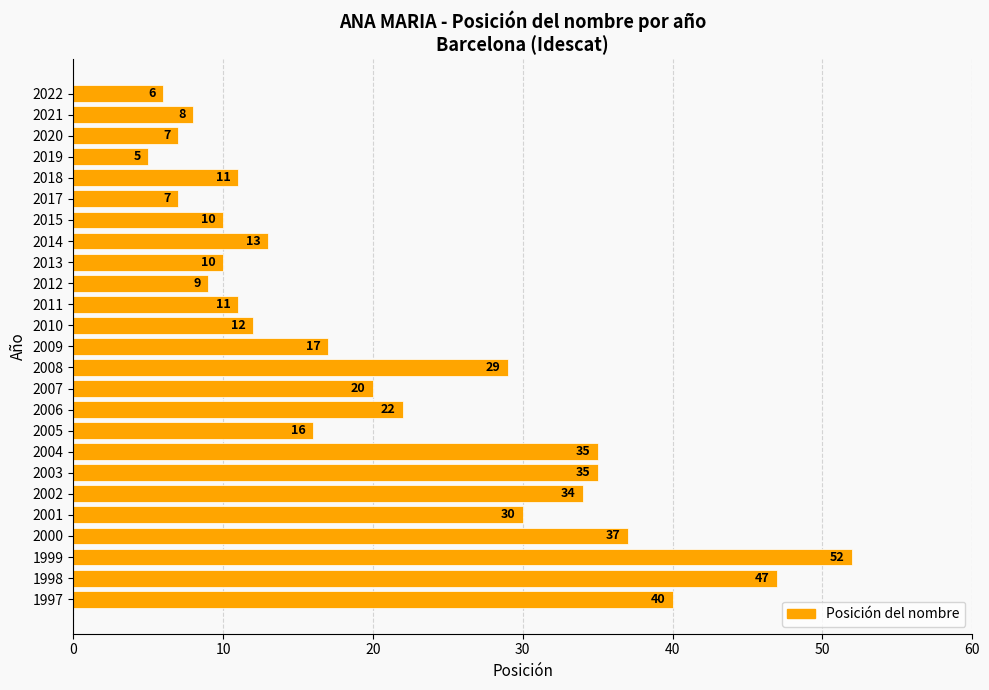

What is the minimum value shown in the chart?

5